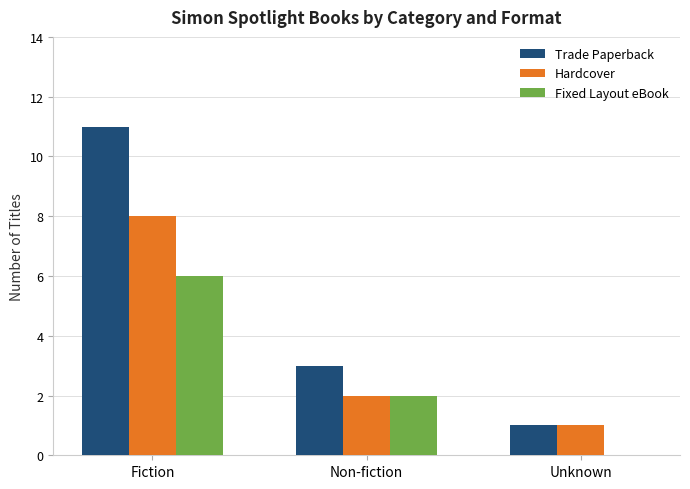

What is the average value of the Hardcover series?

4